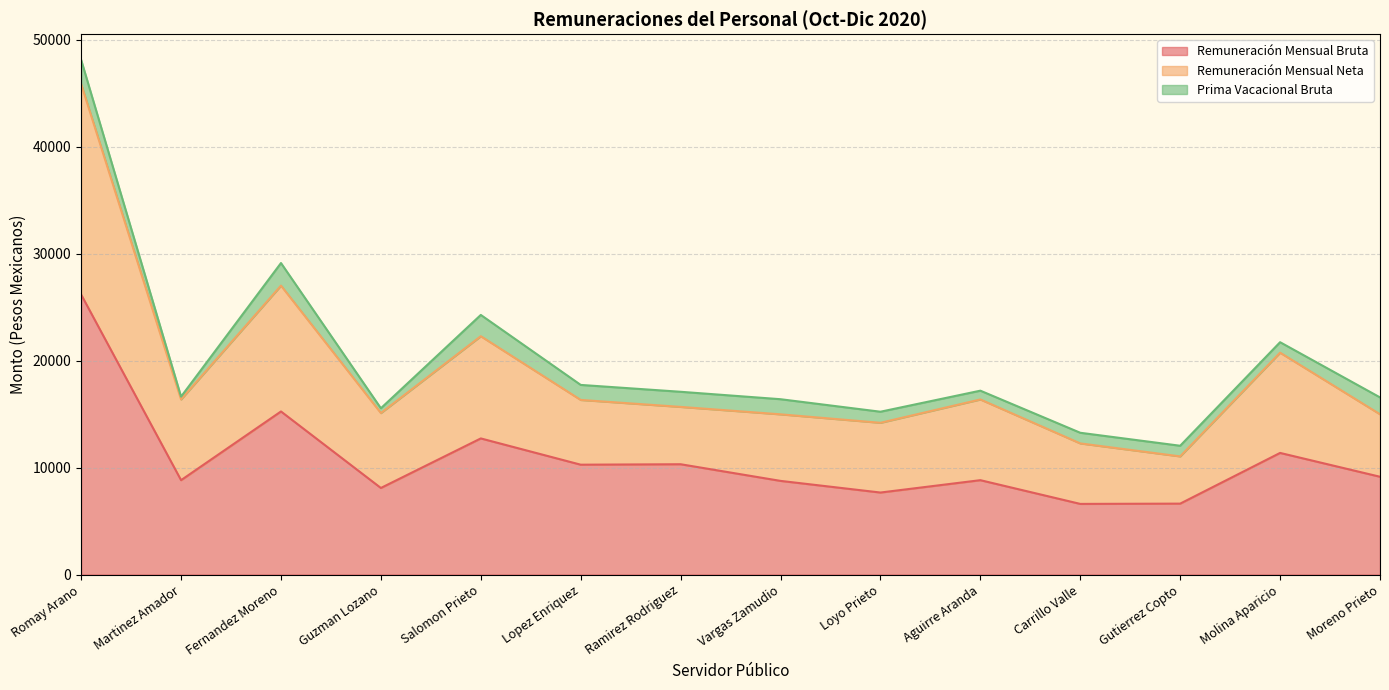

How many values in the Remuneración Mensual Bruta series exceed 9144?

7